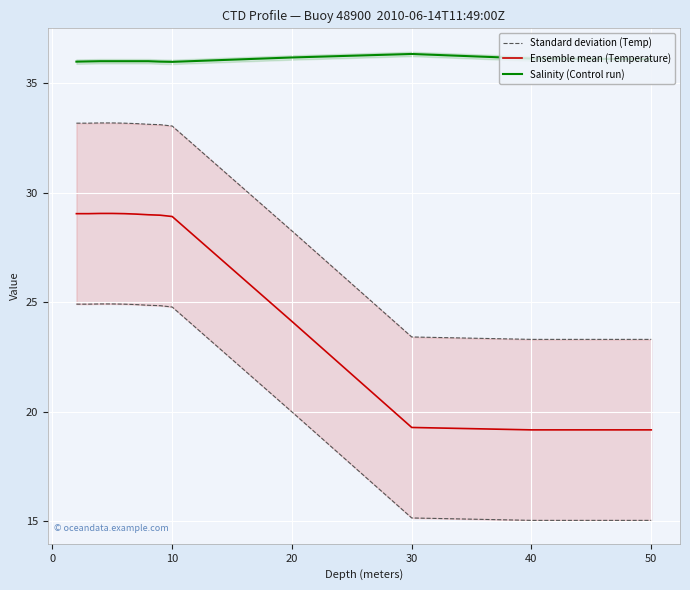

What is the approximate value of Salinity (Control run) at 30?

36.3